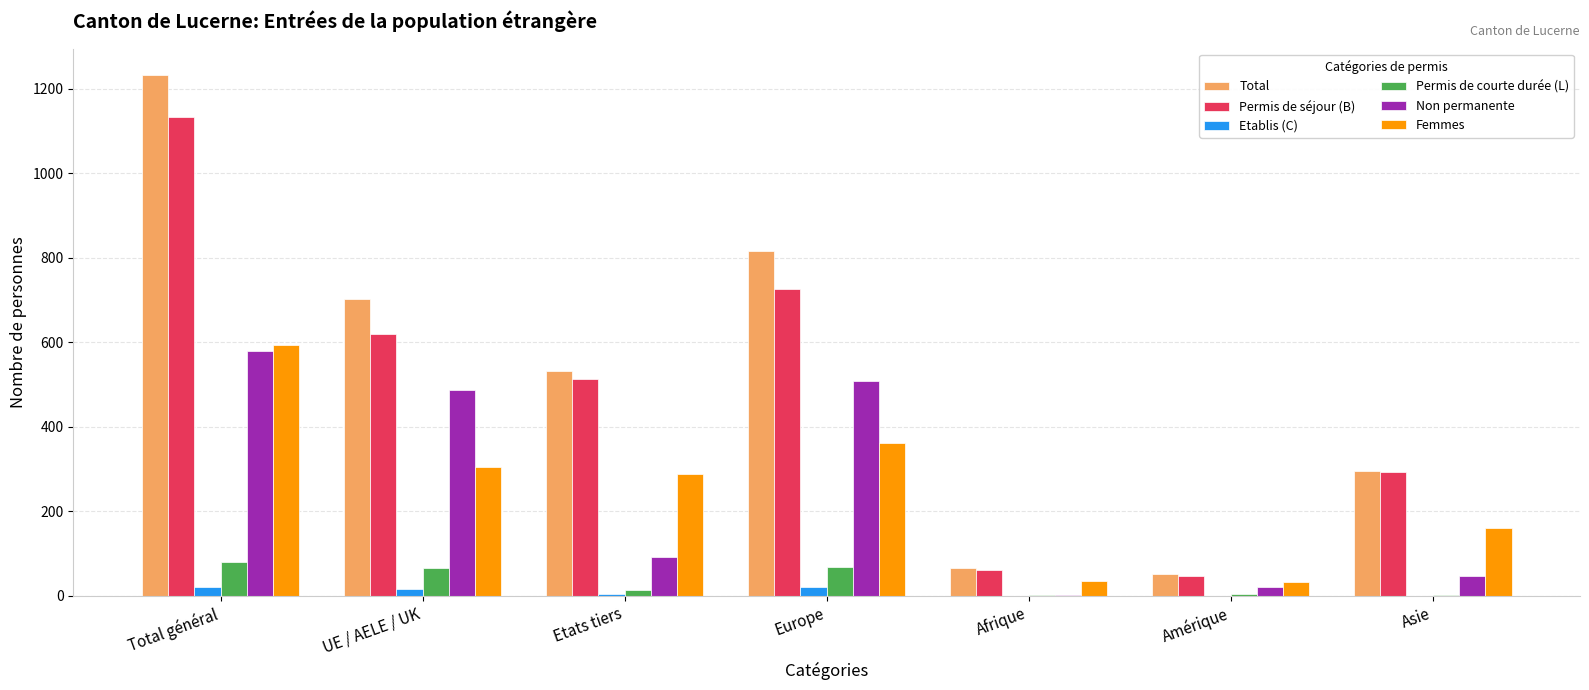

How many groups of bars are there?

7